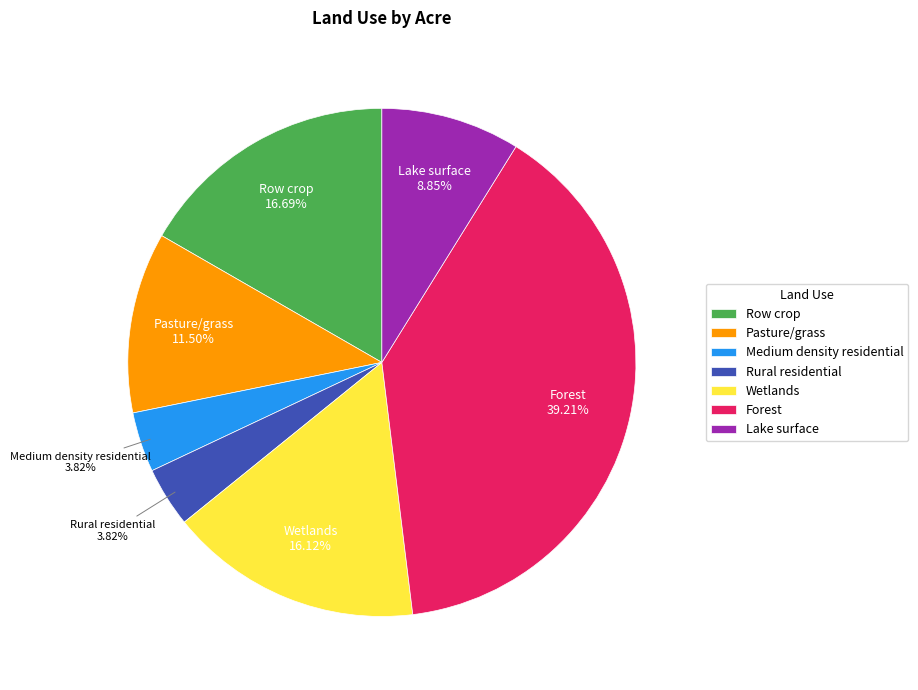

To the nearest percent, what is the difference between the Pasture/grass and Medium density residential slice percentages?

8%